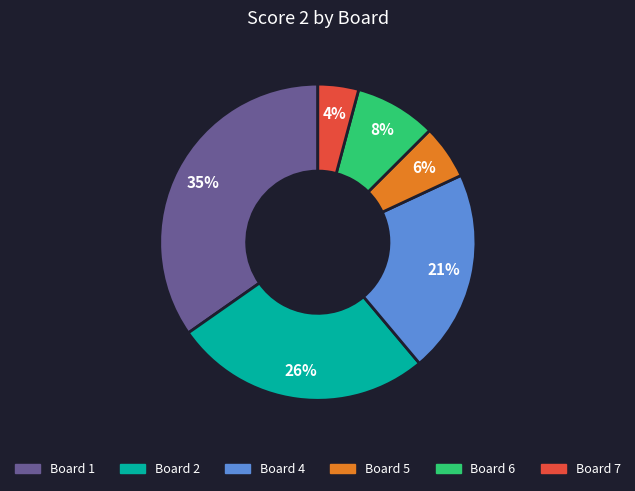

Do Board 1 and Board 4 together represent more than half of the pie?

Yes